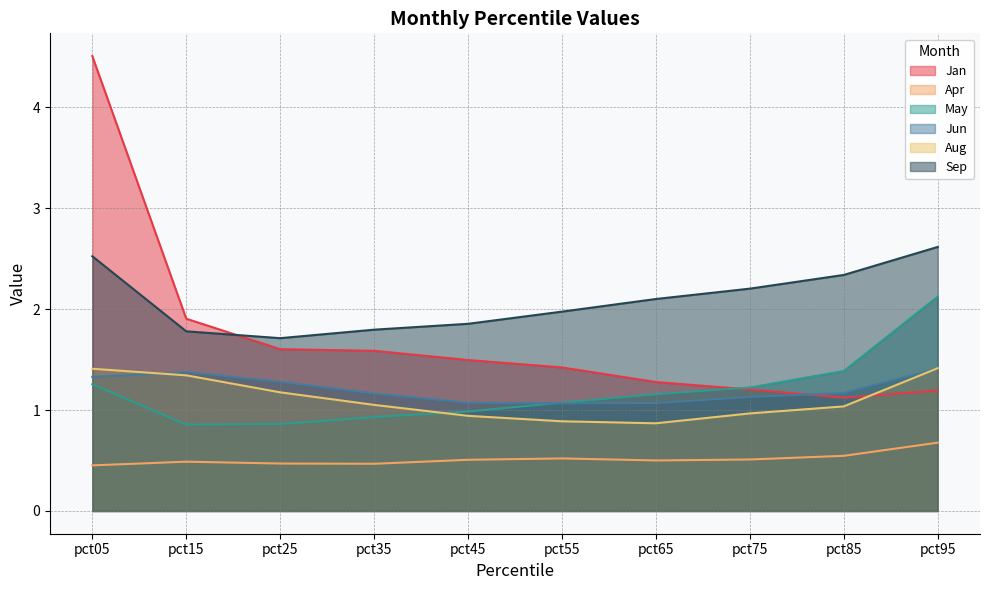

What is the value of the May point at the 10th from the left?

2.1